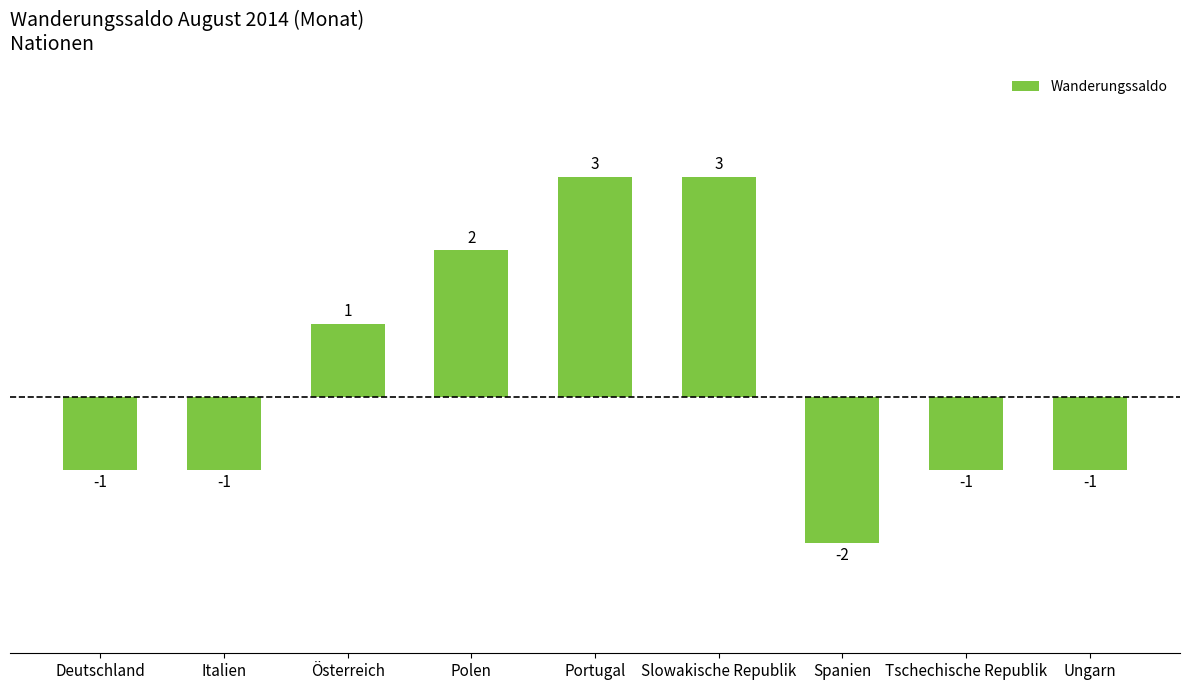

How many values are below zero?

5